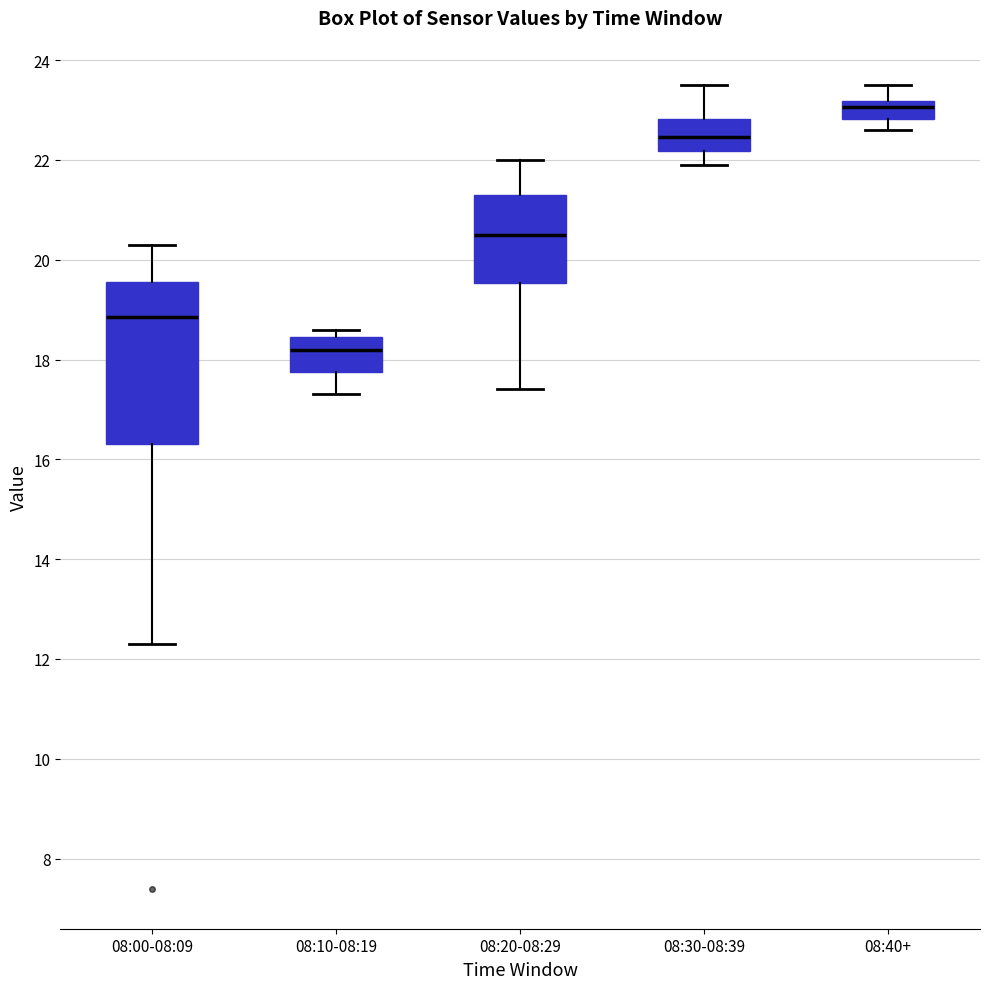

Reading left to right, transcribe this box plot: for each box, give where its median line is, the range the box spans, and where its two whiskers end, as read against the y-axis. The values are not printed on the chart, so give them approximately, as read against the axis.

08:00-08:09: median 18.8, box 16.4 to 19.6, whiskers 12.4 to 20.4
08:10-08:19: median 18.2, box 17.8 to 18.4, whiskers 17.4 to 18.6
08:20-08:29: median 20.6, box 19.6 to 21.4, whiskers 17.4 to 22.0
08:30-08:39: median 22.4, box 22.2 to 22.8, whiskers 22.0 to 23.6
08:40+: median 23.0, box 22.8 to 23.2, whiskers 22.6 to 23.6